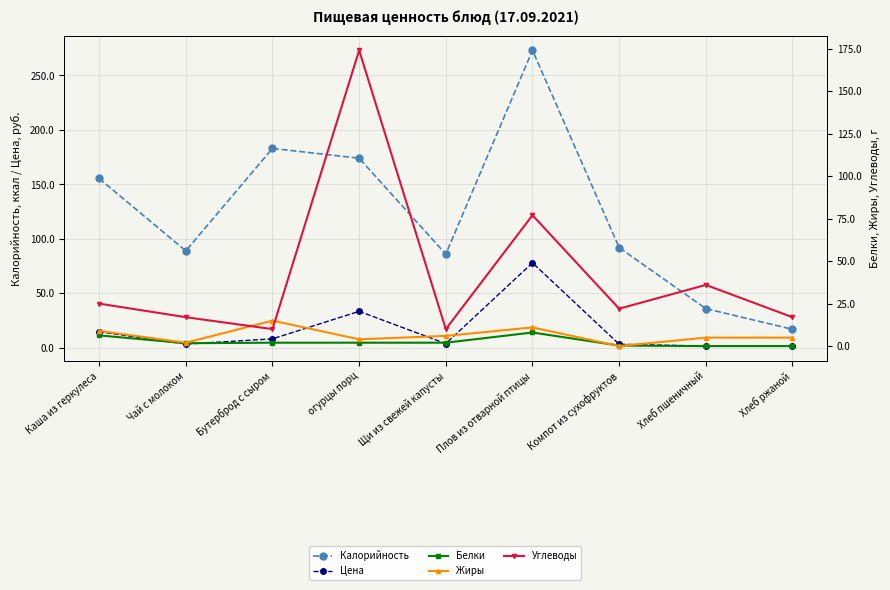

Is this an area chart (filled region under the line)?

No